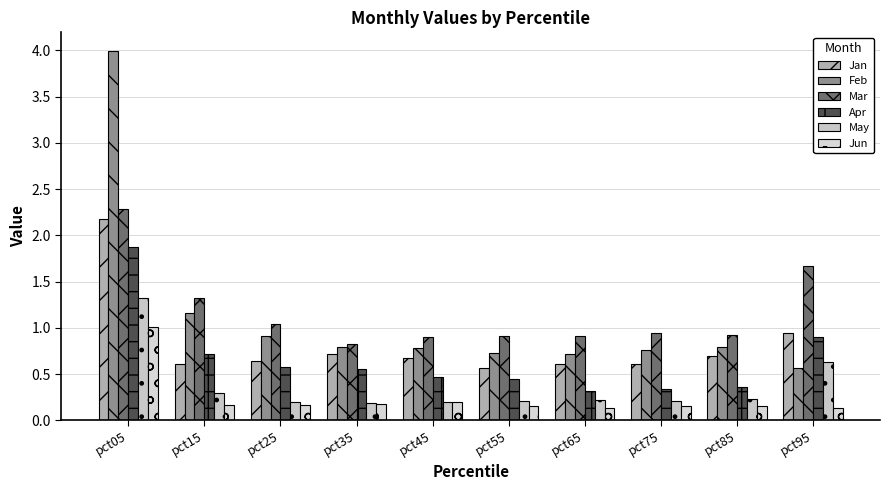

Reading left to right, list all the values displayed in this chart.

Jan: 2.2	0.6	0.6	0.7	0.7	0.6	0.6	0.6	0.7	0.9
Feb: 4.0	1.2	0.9	0.8	0.8	0.7	0.7	0.8	0.8	0.6
Mar: 2.3	1.3	1.0	0.8	0.9	0.9	0.9	0.9	0.9	1.7
Apr: 1.9	0.7	0.6	0.6	0.5	0.5	0.3	0.3	0.4	0.9
May: 1.3	0.3	0.2	0.2	0.2	0.2	0.2	0.2	0.2	0.6
Jun: 1.0	0.2	0.2	0.2	0.2	0.2	0.1	0.2	0.2	0.1